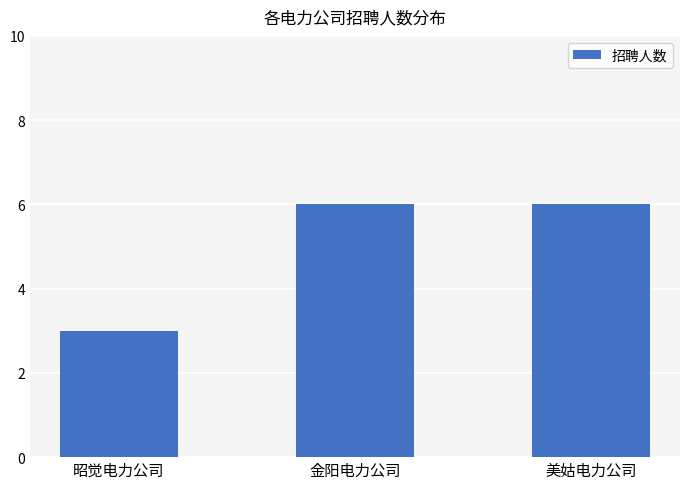

What value does the data have at 美姑电力公司?

6